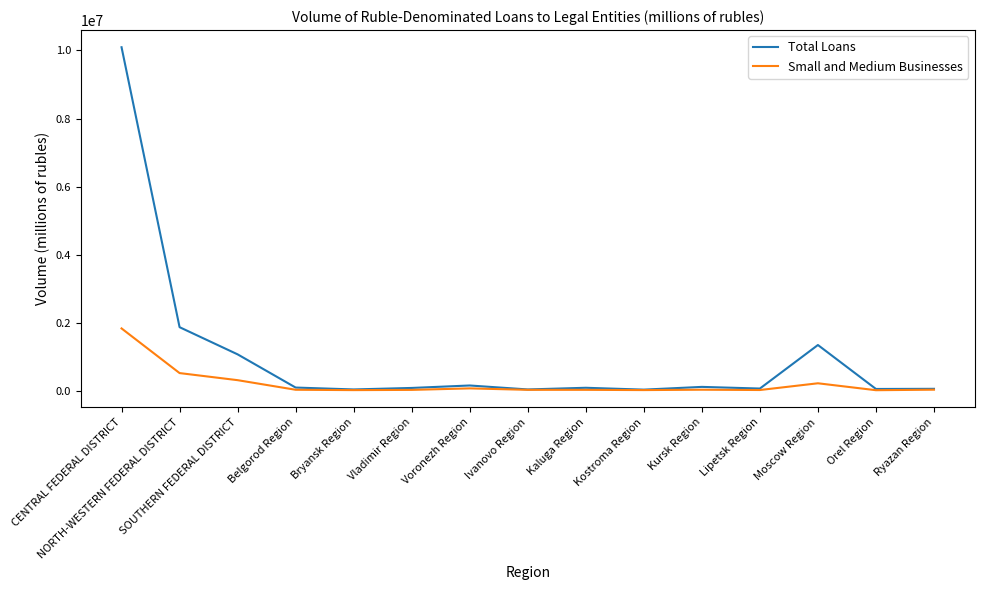

List the series in order of their peak value, highest first.

Total Loans, Small and Medium Businesses